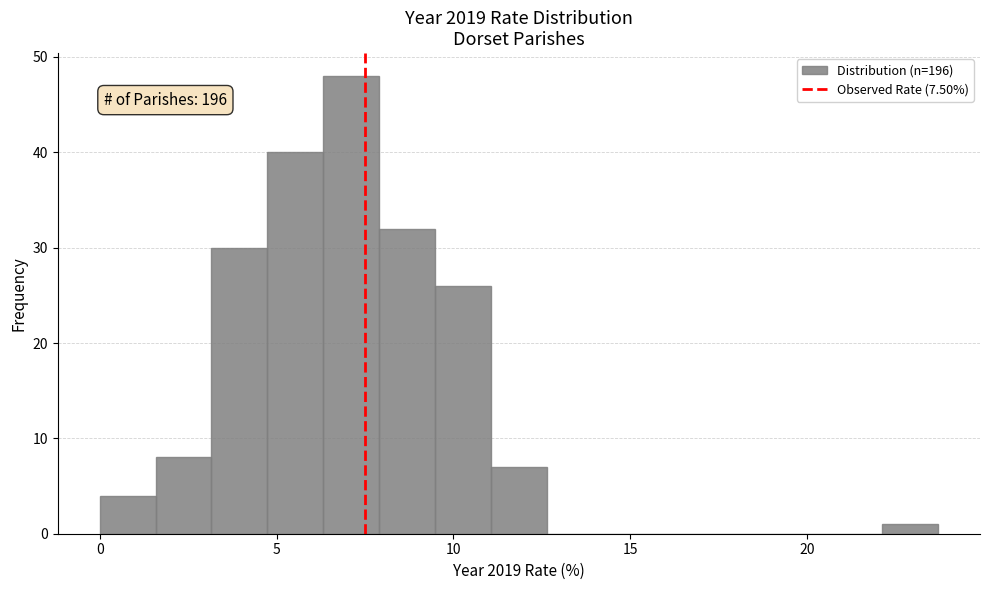

Around what value on the x-axis is the tallest bar? Give the approximate position of its centre, as read against the axis.

7.0